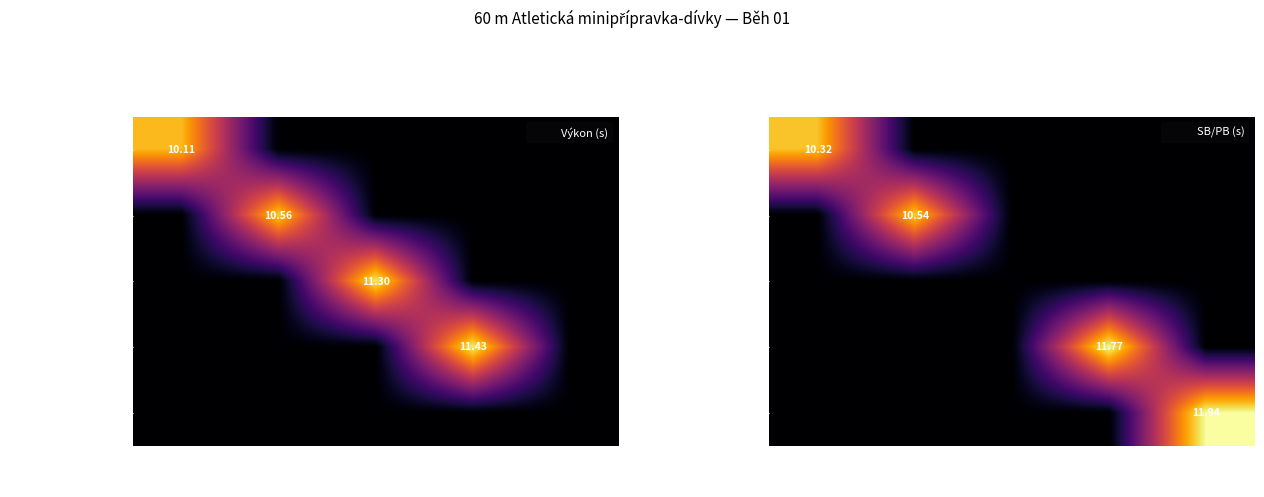

At which category does the chart reach its peak across all series?

DNS